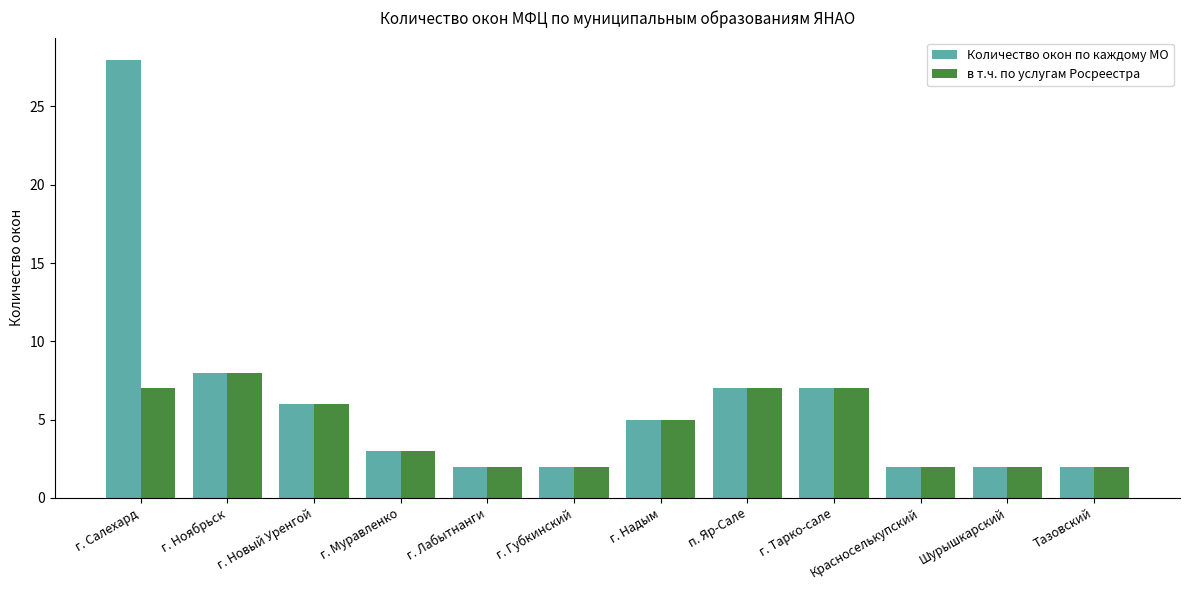

Which category has the highest value in the в т.ч. по услугам Росреестра series?

г. Ноябрьск